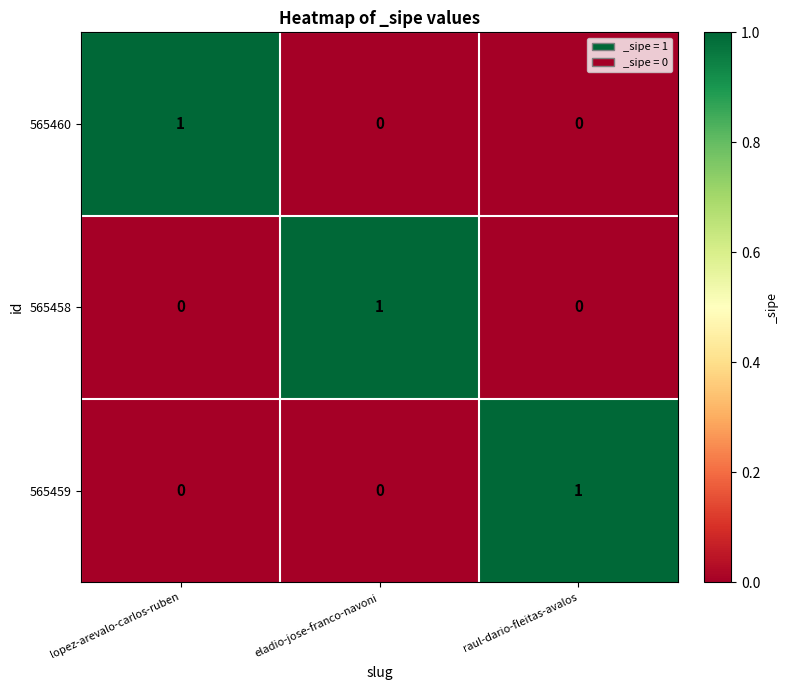

How many series are shown in this chart?

3